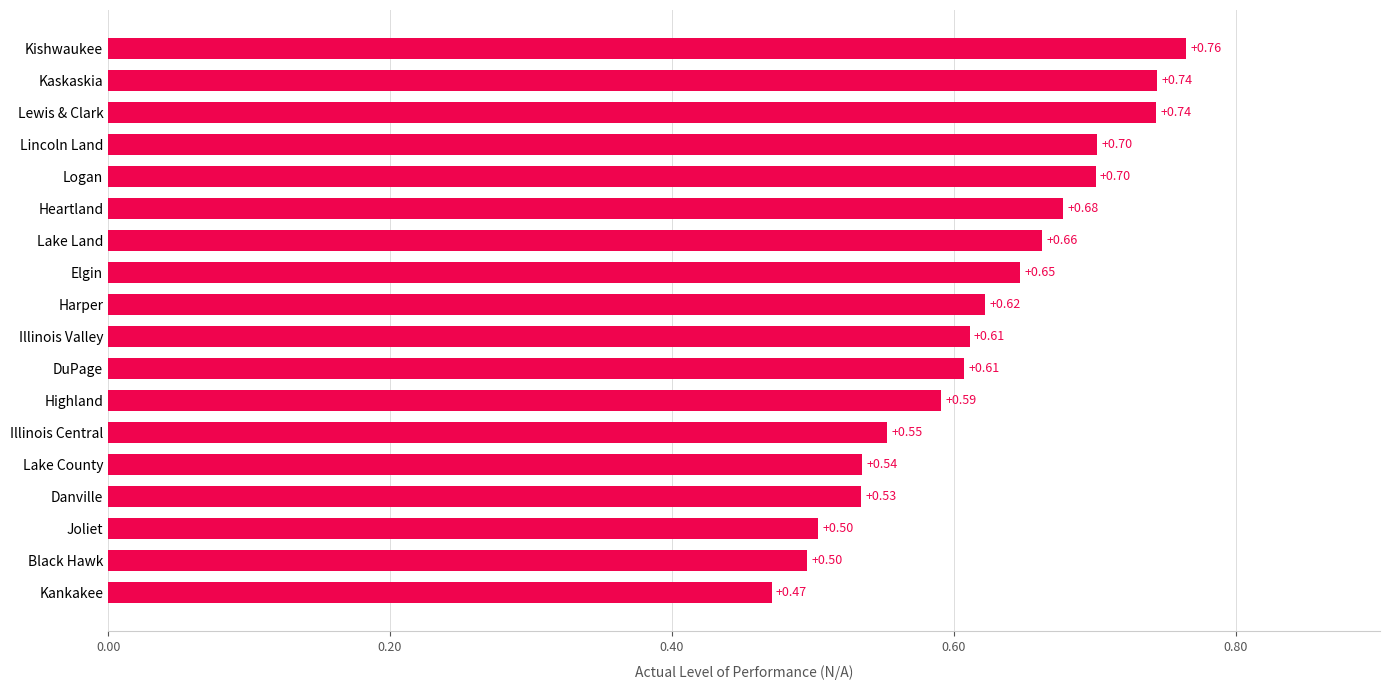

How many bars are there in total?

18